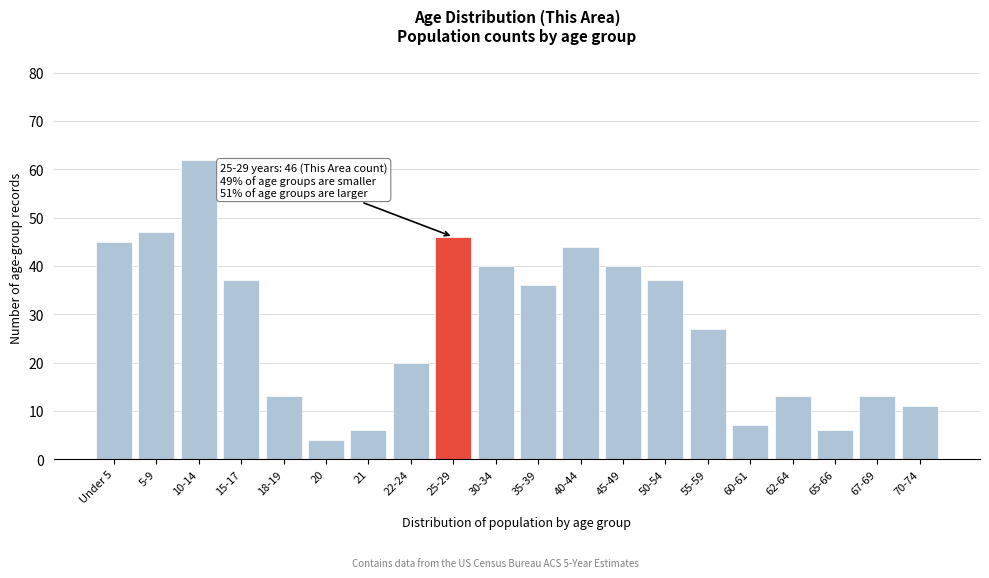

Reading right to left, list all the values displayed in this chart.

70-74=11	67-69=13	65-66=6	62-64=13	60-61=7	55-59=27	50-54=37	45-49=40	40-44=44	35-39=36	30-34=40	25-29=46	22-24=20	21=6	20=4	18-19=13	15-17=37	10-14=62	5-9=47	Under 5=45